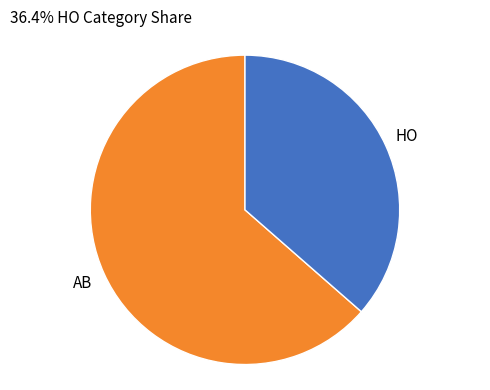

Do HO and AB together represent more than half of the pie?

Yes